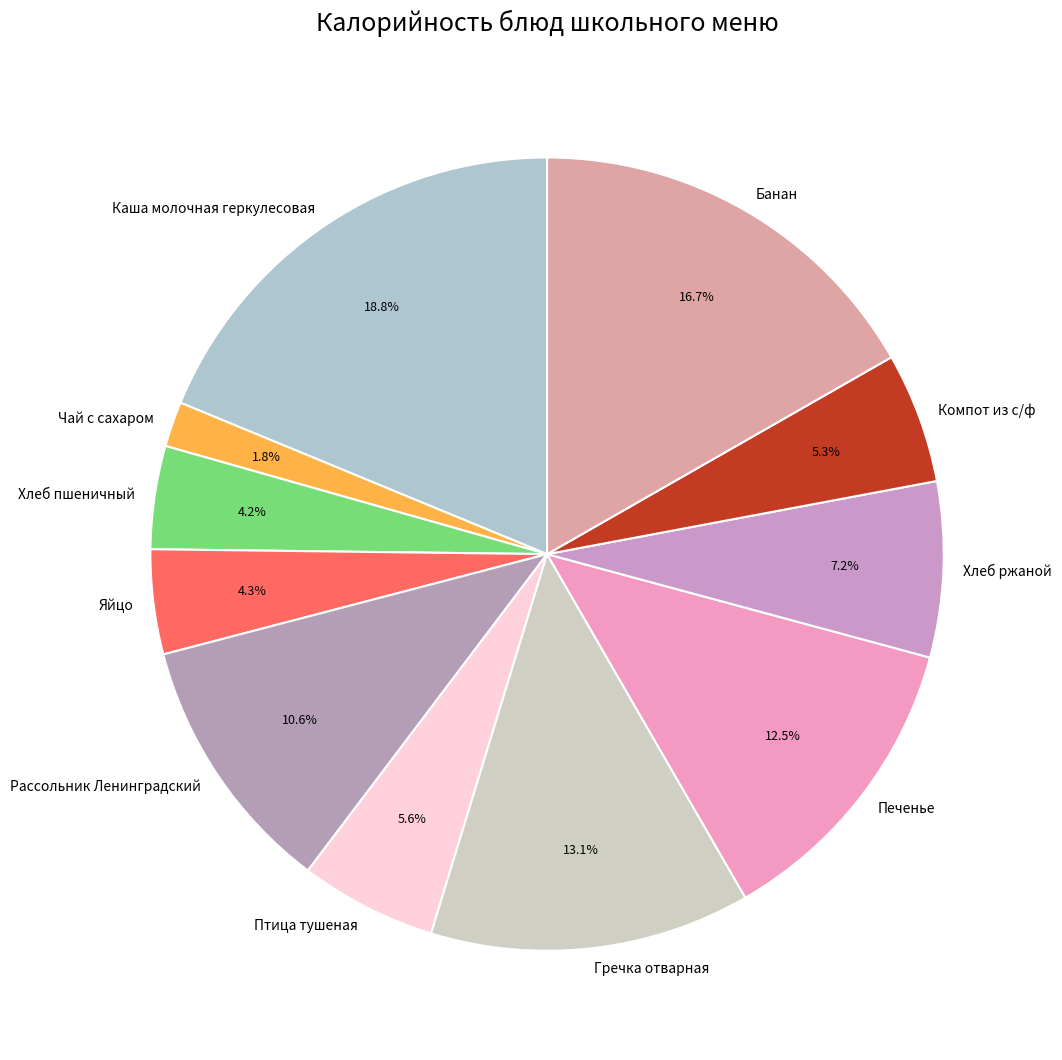

Count the number of slices in the pie.

11